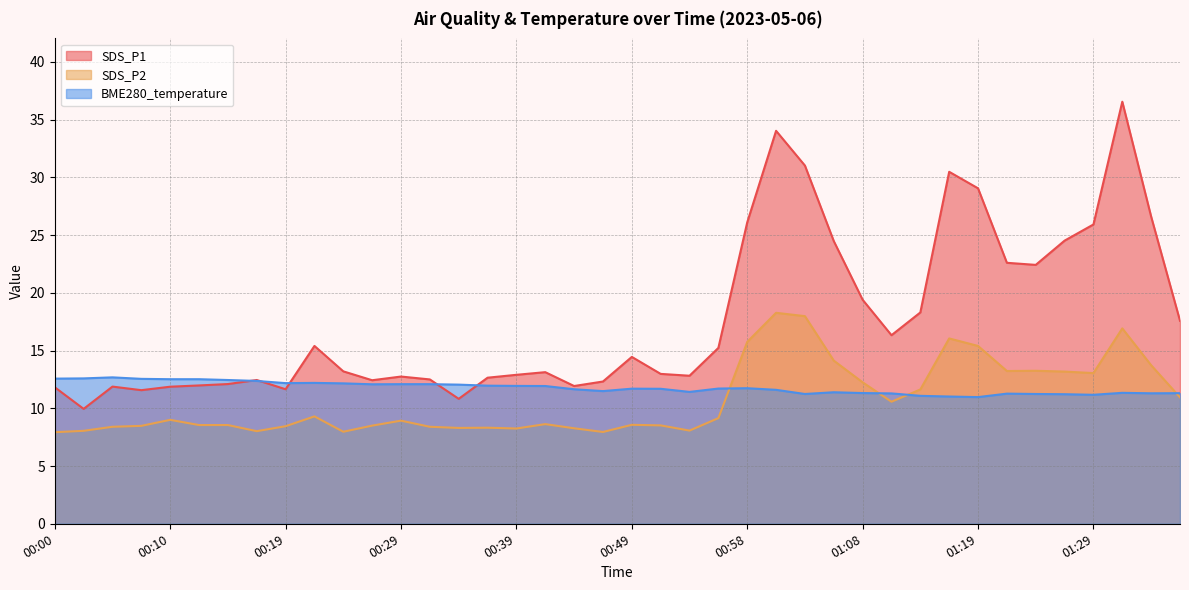

The value of SDS_P2 at 01:06 is 3.6. True or false?

False